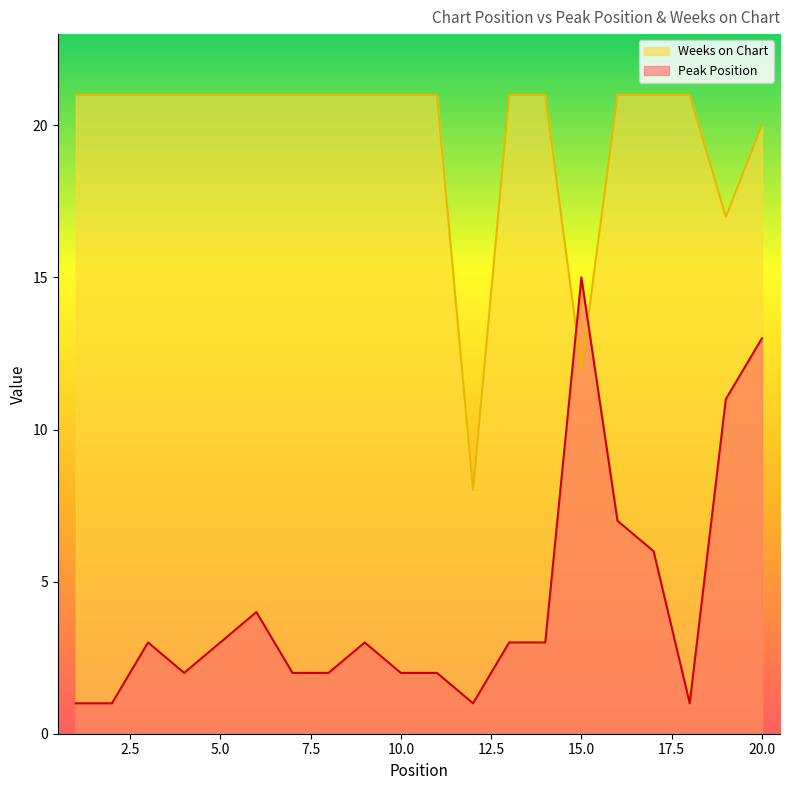

List the labels in order of Weeks on Chart value, largest first.

1, 2, 3, 4, 5, 6, 7, 8, 9, 10, 11, 13, 14, 16, 17, 18, 20, 19, 15, 12